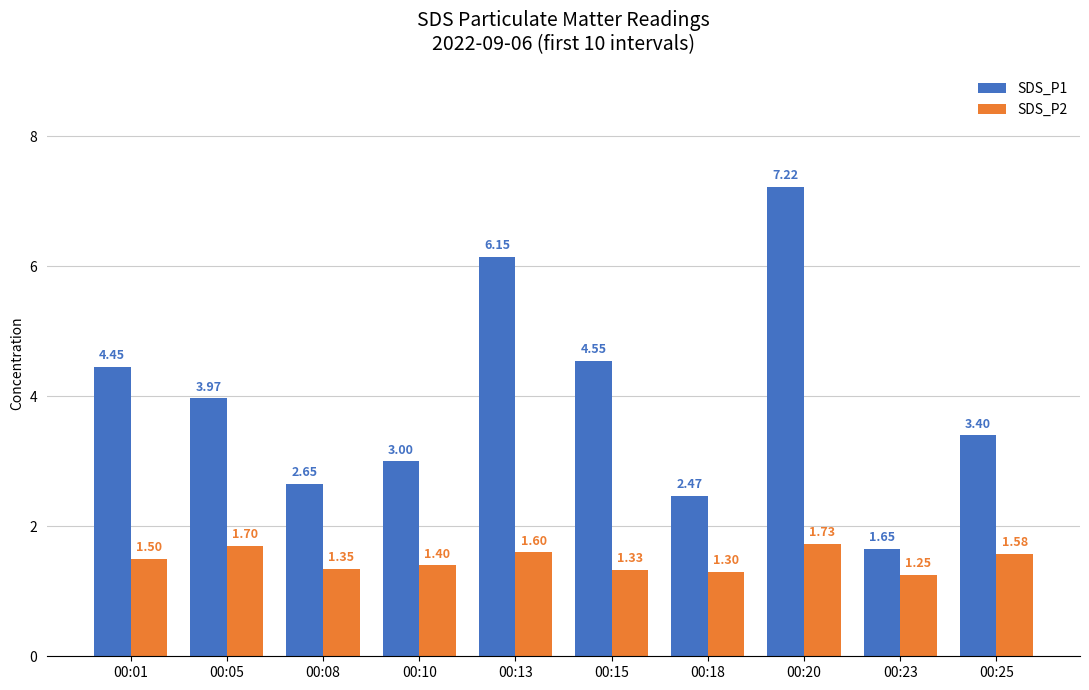

Where is SDS_P1 nearest to the value 4?

00:05